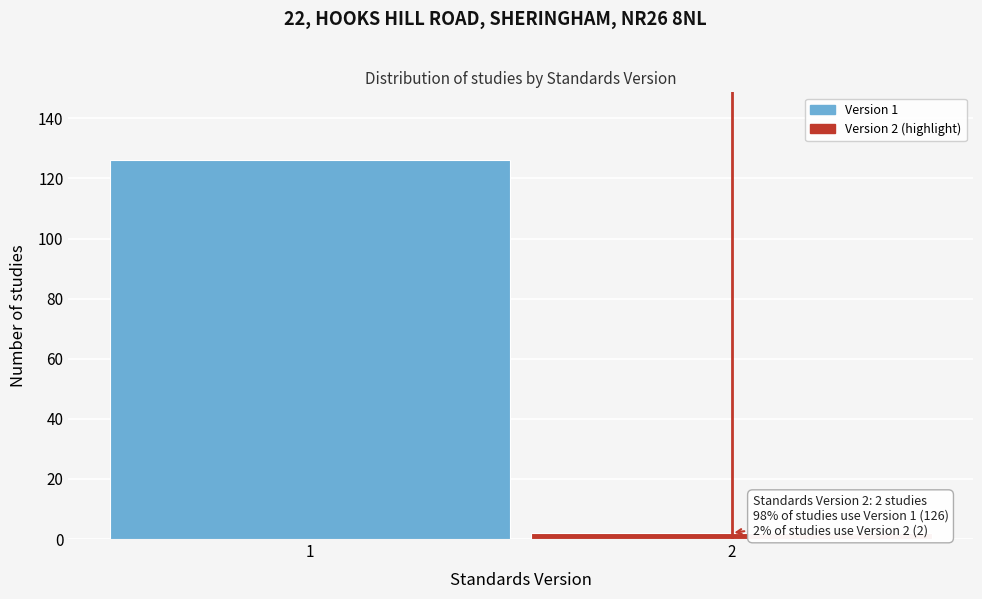

Reading left to right, extract all data points from this chart.

1=126	2=2